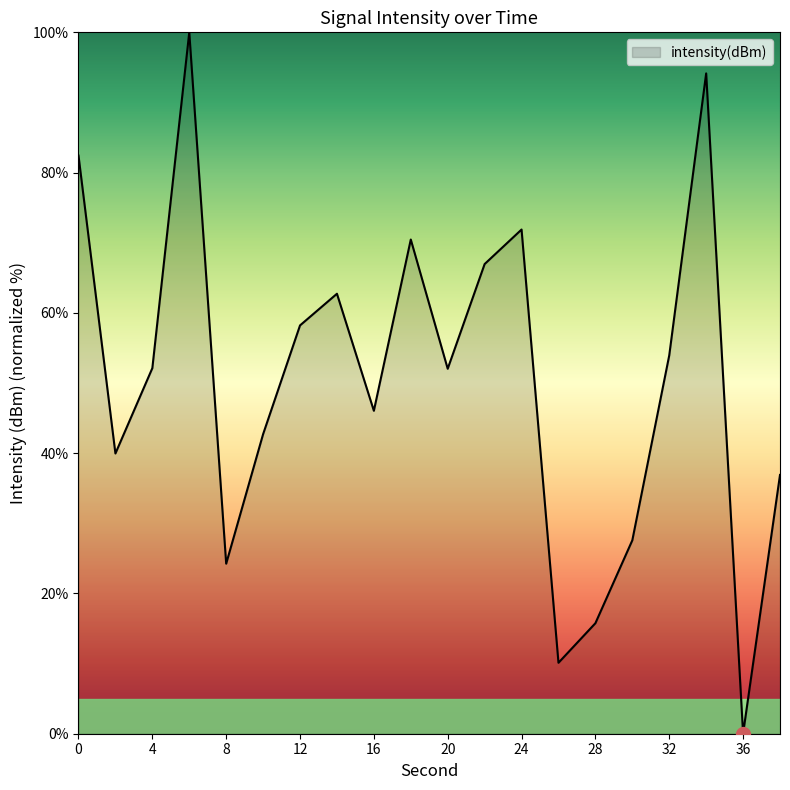

What is the maximum value shown in the chart?

100.0